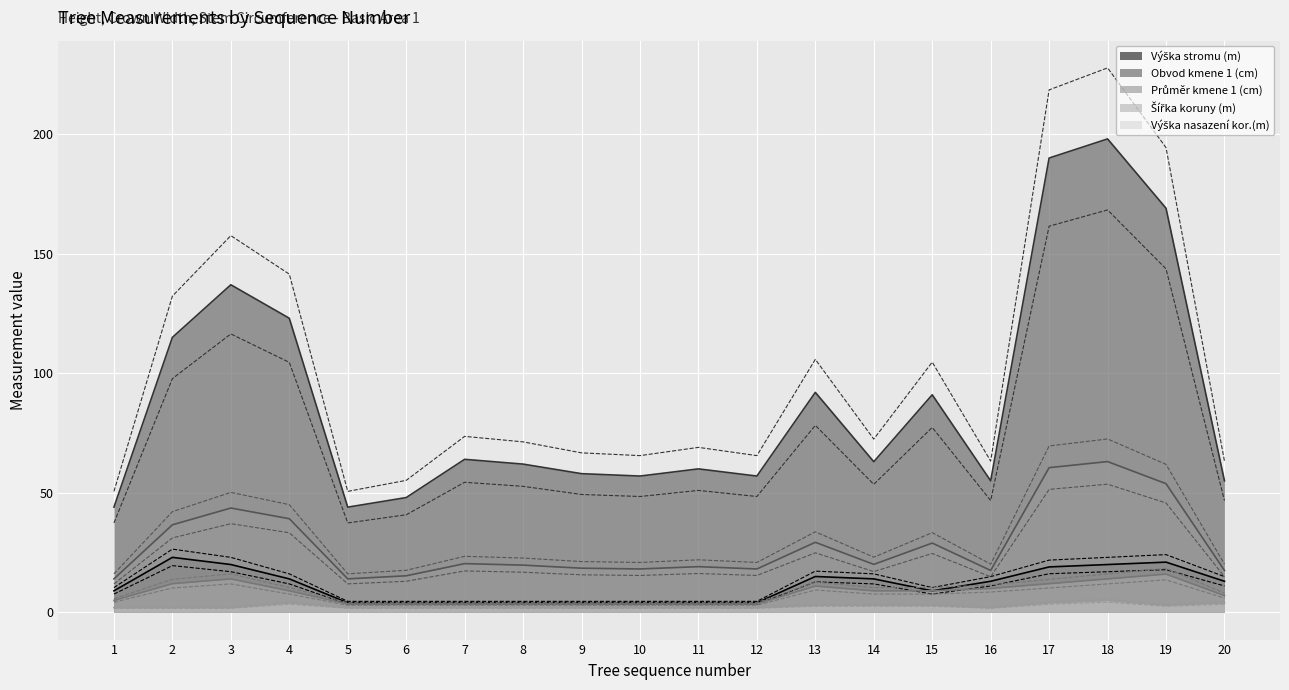

The Obvod kmene 1 (cm) series shows 60.0 at 11. True or false?

True